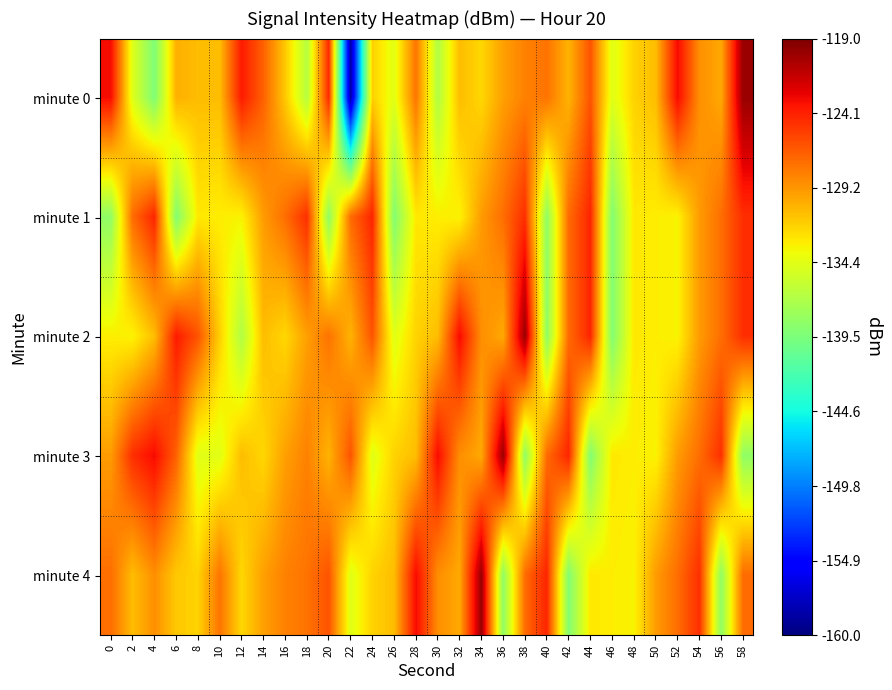

What is the minimum value shown in the chart?

-158.6